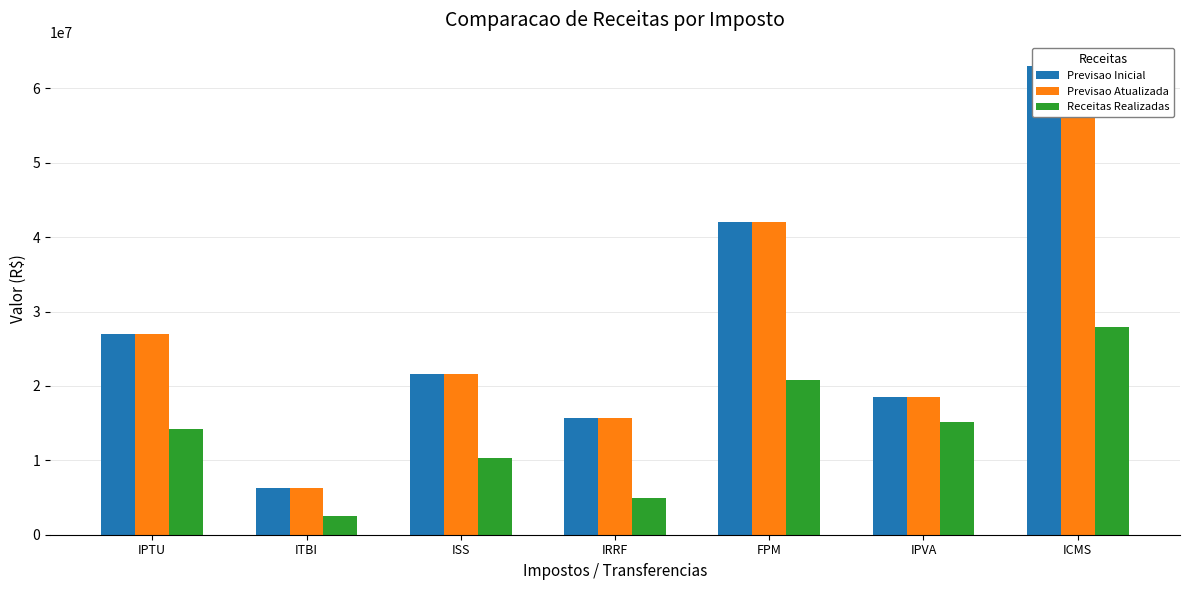

What is the total value across all series at FPM?

104813914.8